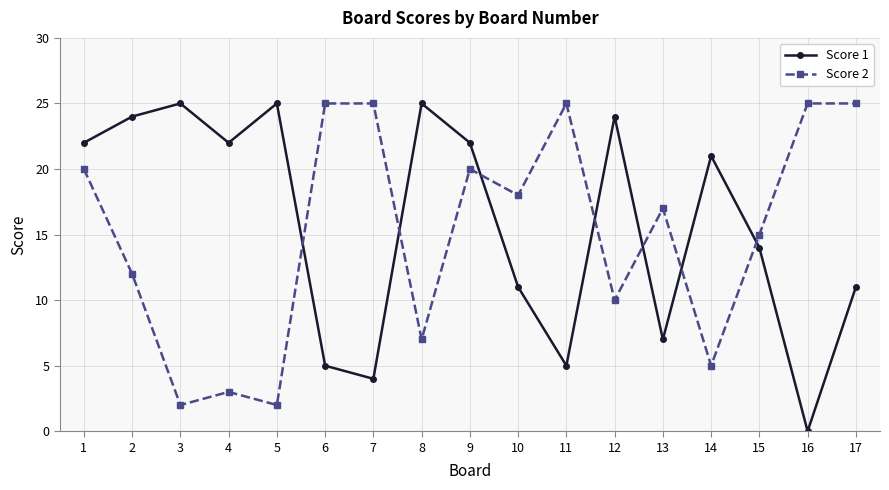

The value of Score 2 at 16 is 41. True or false?

False